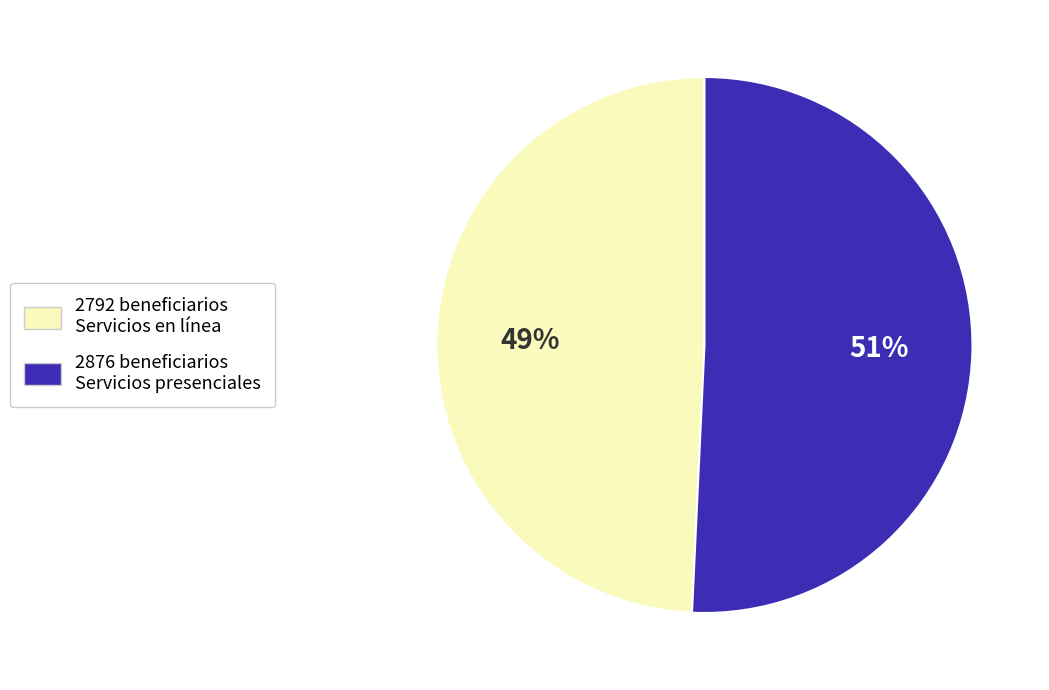

Rank the categories by value from lowest to highest.

2792 beneficiarios Servicios en línea, 2876 beneficiarios Servicios presenciales